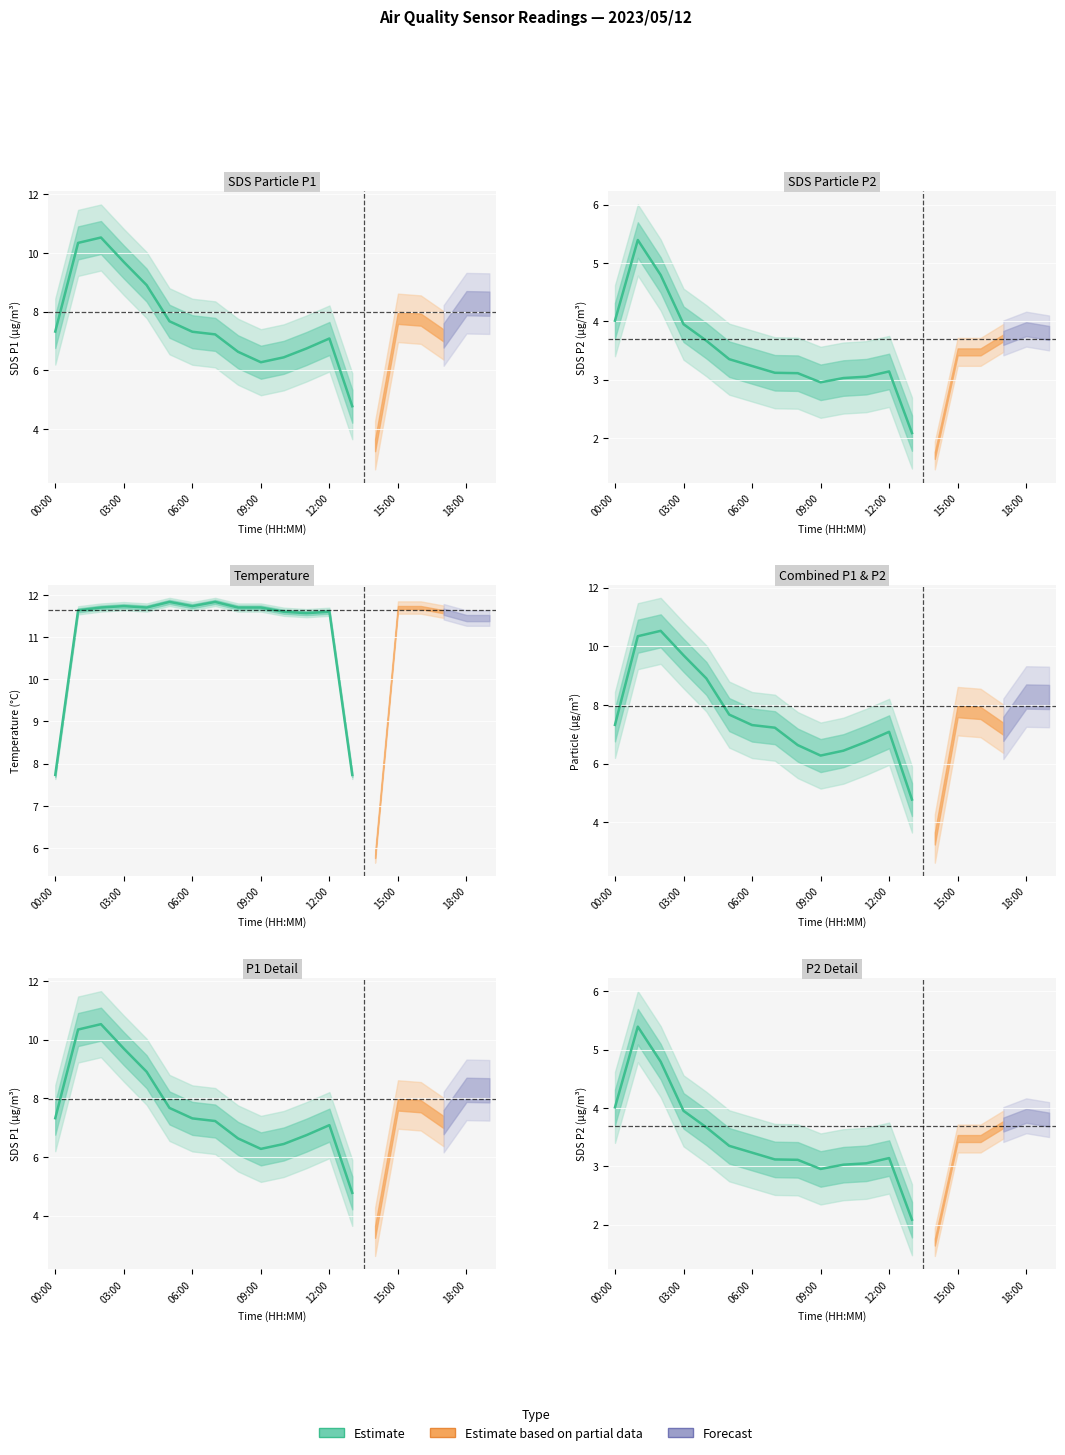

What is the smallest value displayed?

2.1